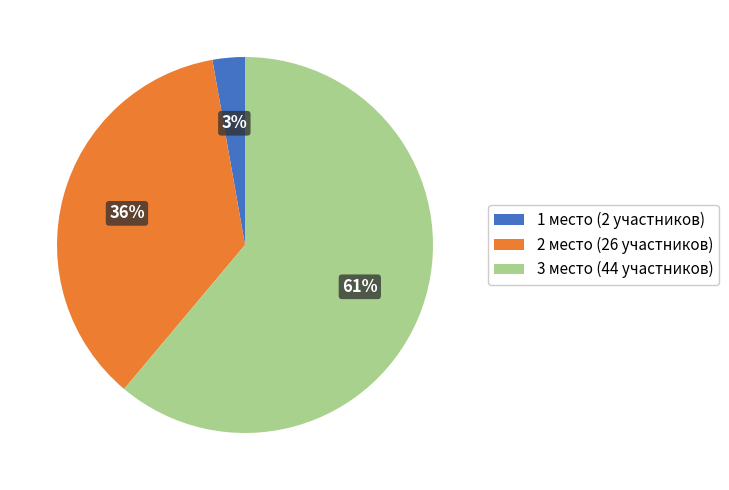

The 1 место slice represents 3% of the pie. True or false?

True